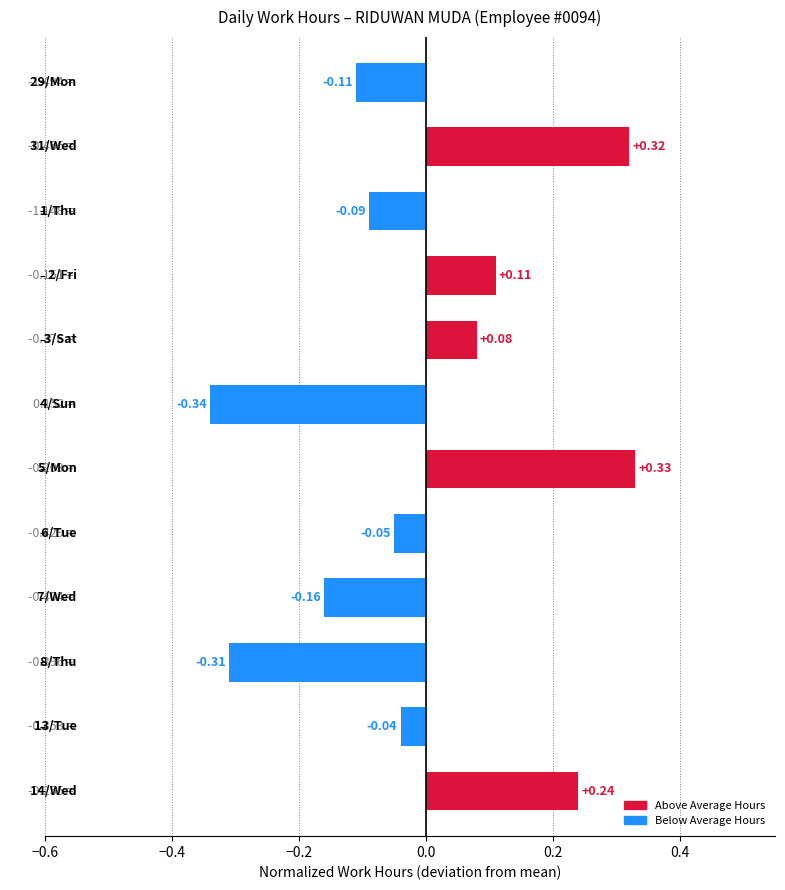

What is the difference between the maximum and minimum values?

0.7